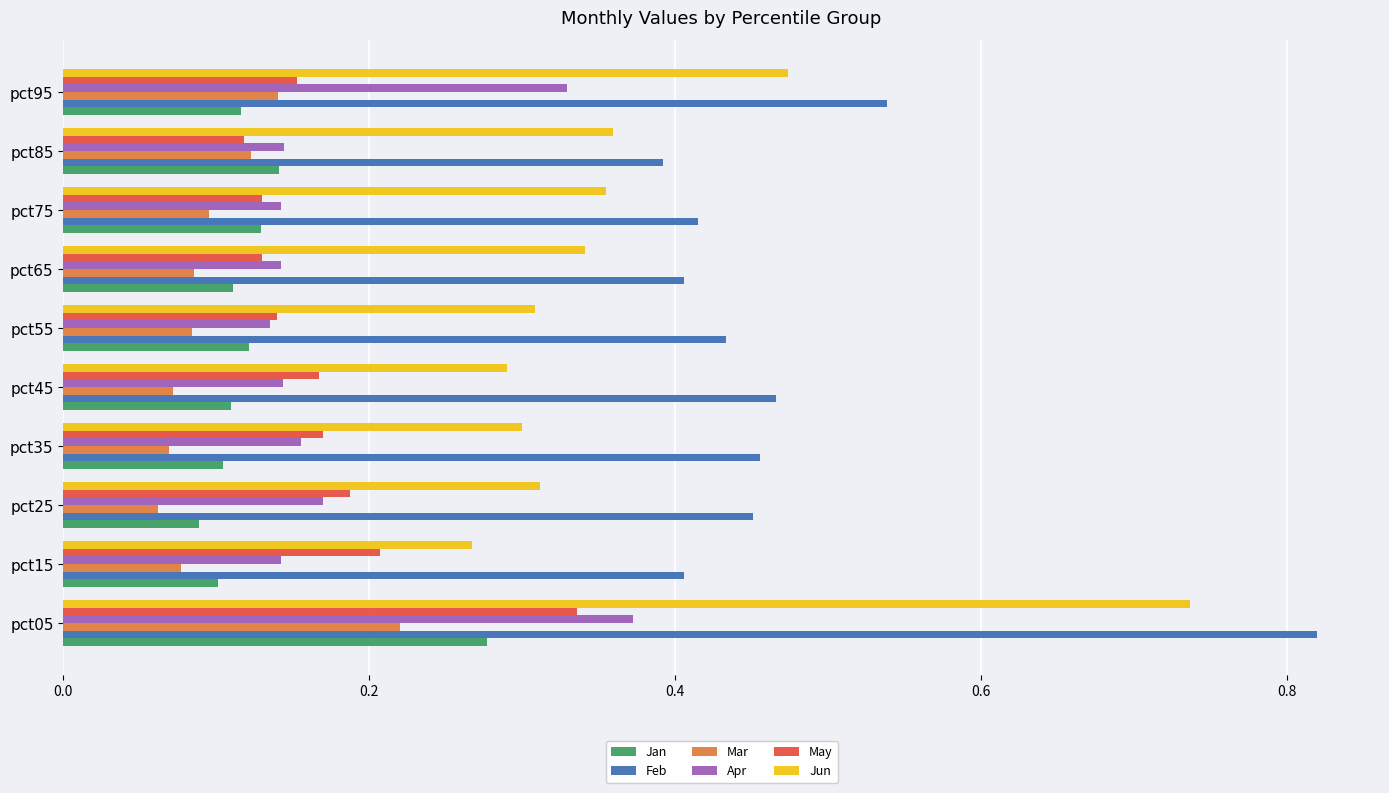

The value of Mar at pct55 is 0.1. True or false?

True